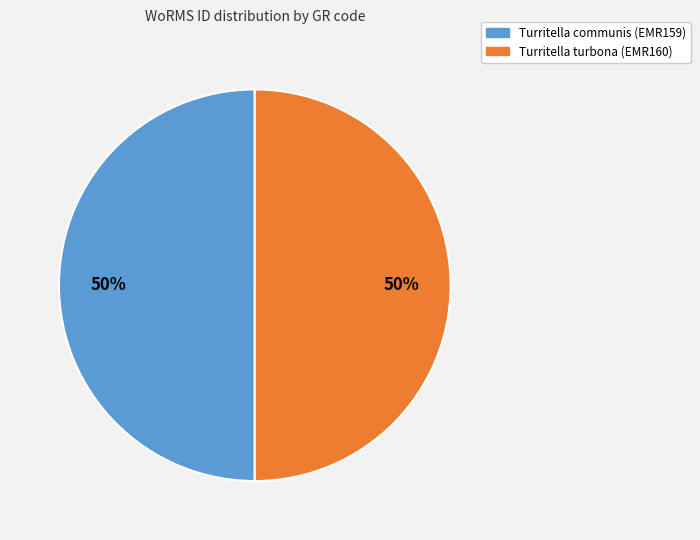

Approximately how many times larger is the value at Turritella communis (EMR159) compared to Turritella turbona (EMR160)?

1.0